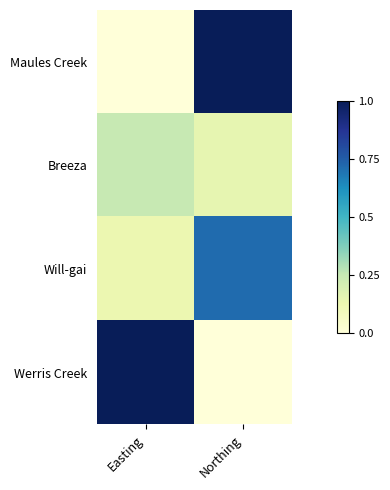

What is the difference between the highest and lowest values at Northing?

1.0